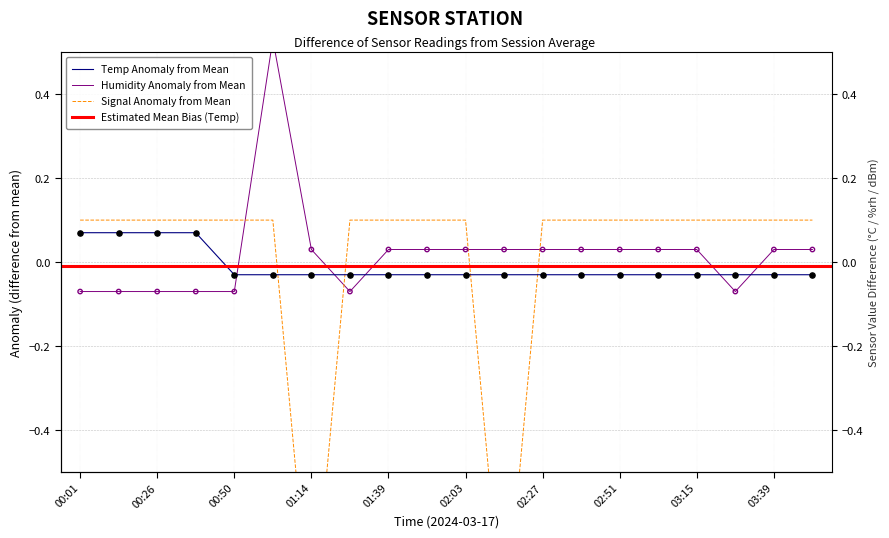

Which series contains the lowest Y value?

Signal